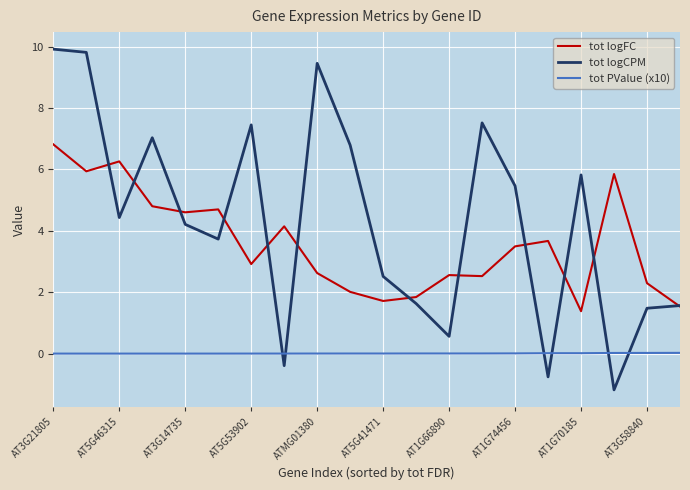

True or false: tot PValue (x10) and tot logCPM intersect in this chart.

True